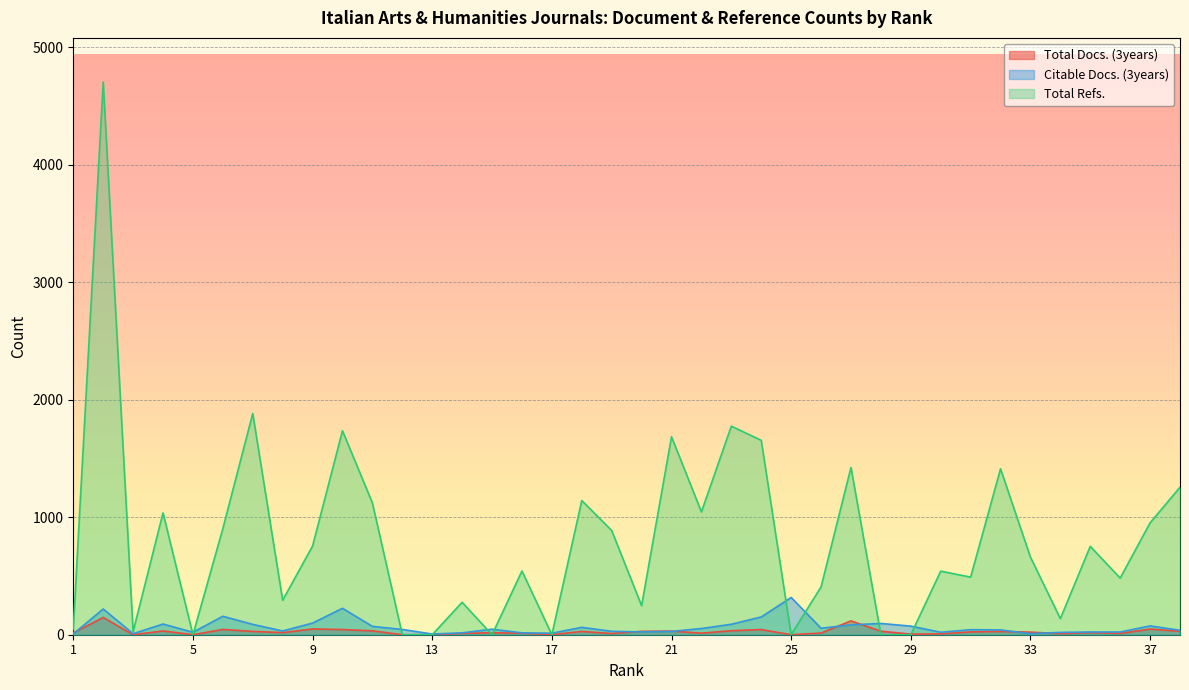

How many lines are shown in the chart?

3